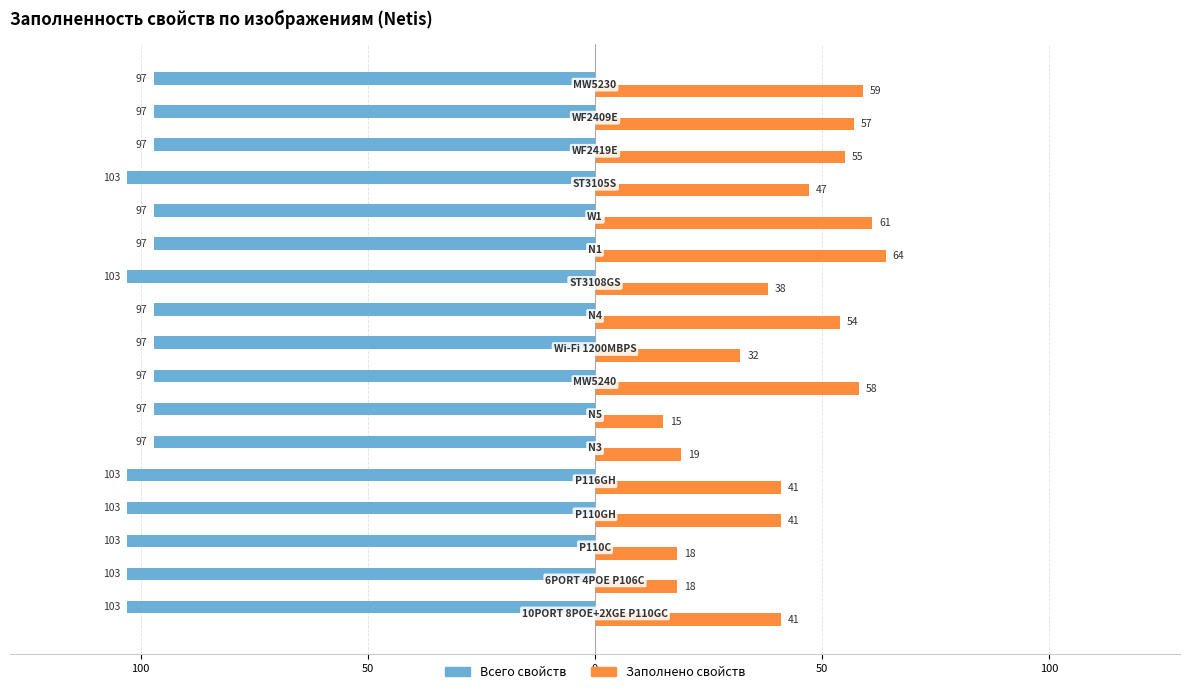

What are all the series names shown in the legend?

Всего свойств, Заполнено свойств